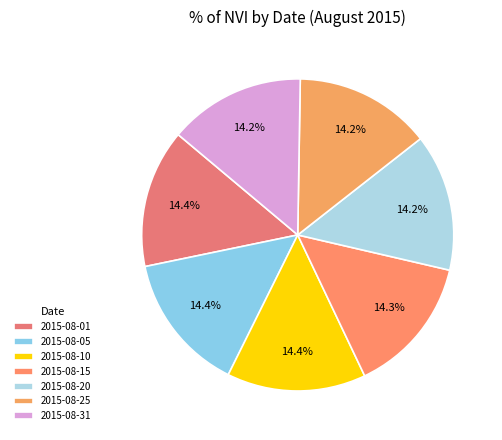

Does 2015-08-20 represent more than half of the total?

No